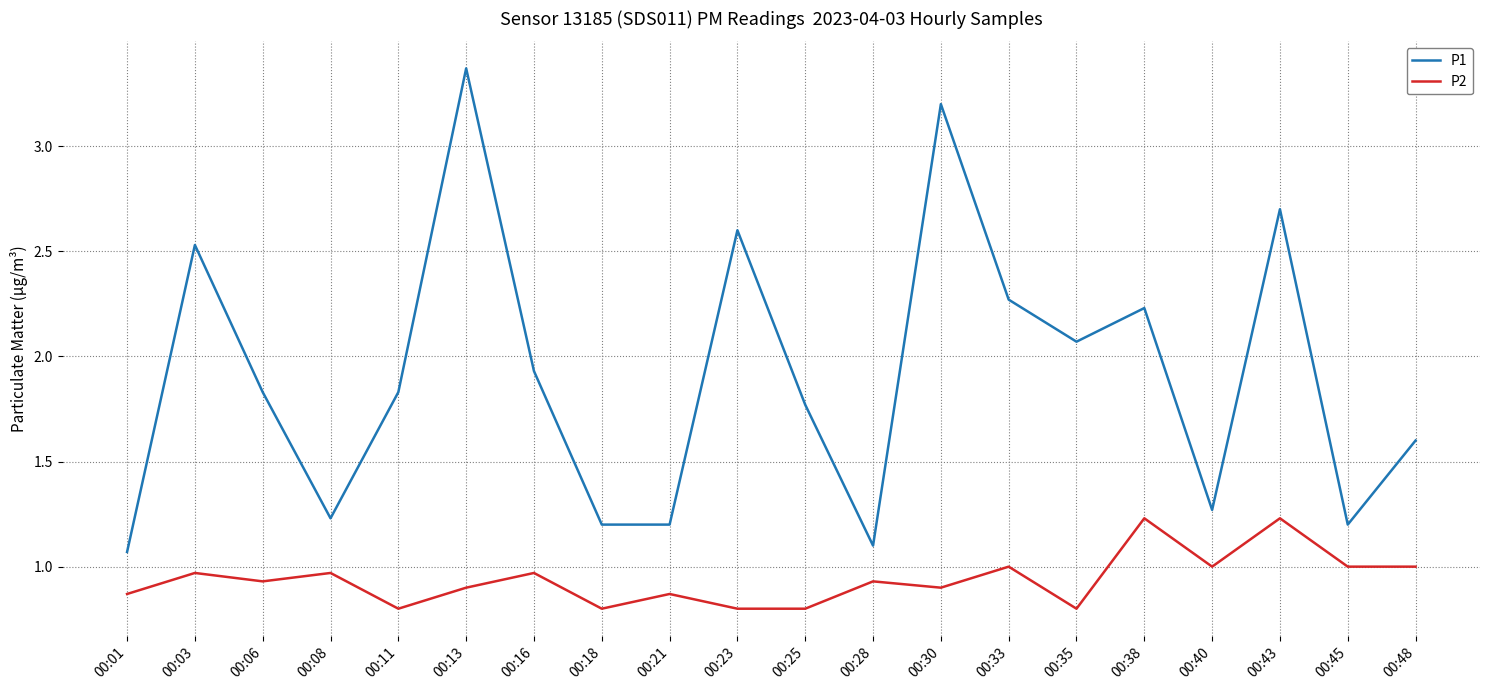

Rank the series at 00:08 from lowest to highest value.

P2, P1